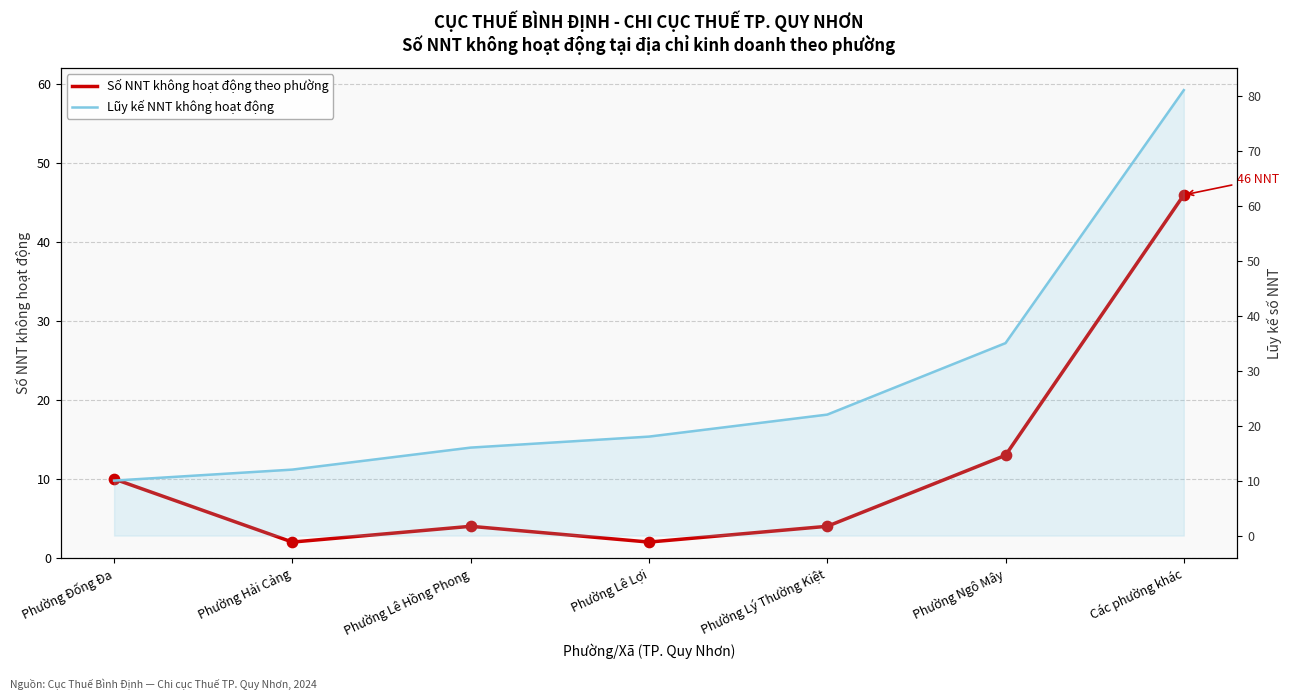

Is the value of Lũy kế NNT không hoạt động at Phường Ngô Mây greater than the value of Số NNT không hoạt động theo phường at Phường Lý Thường Kiệt?

Yes